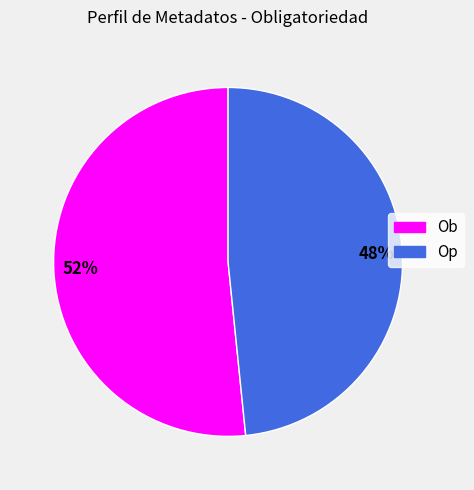

Which slice is the largest?

Ob